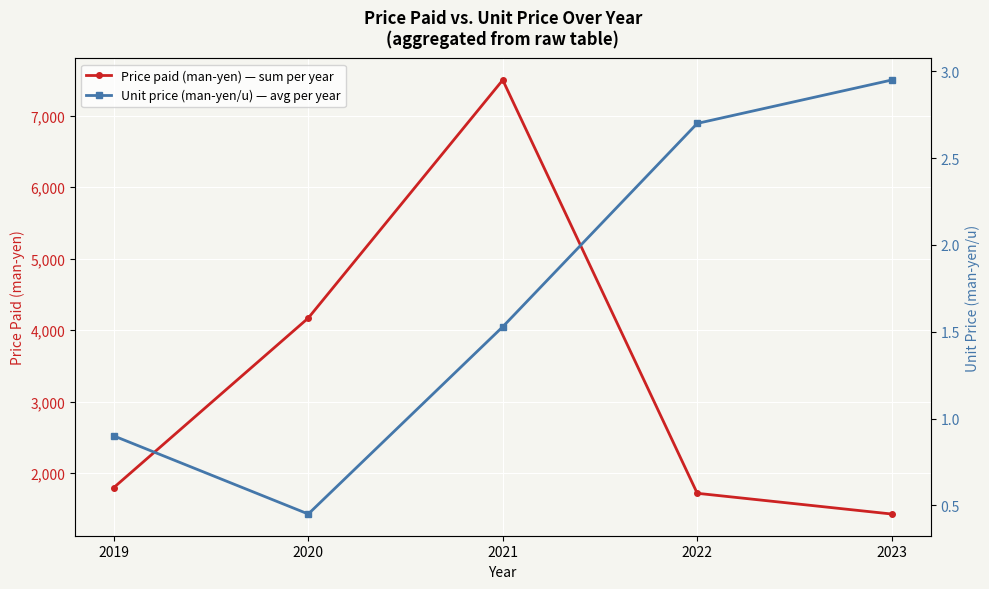

How many interior local peaks does the Price paid (man-yen) — sum per year series have?

1